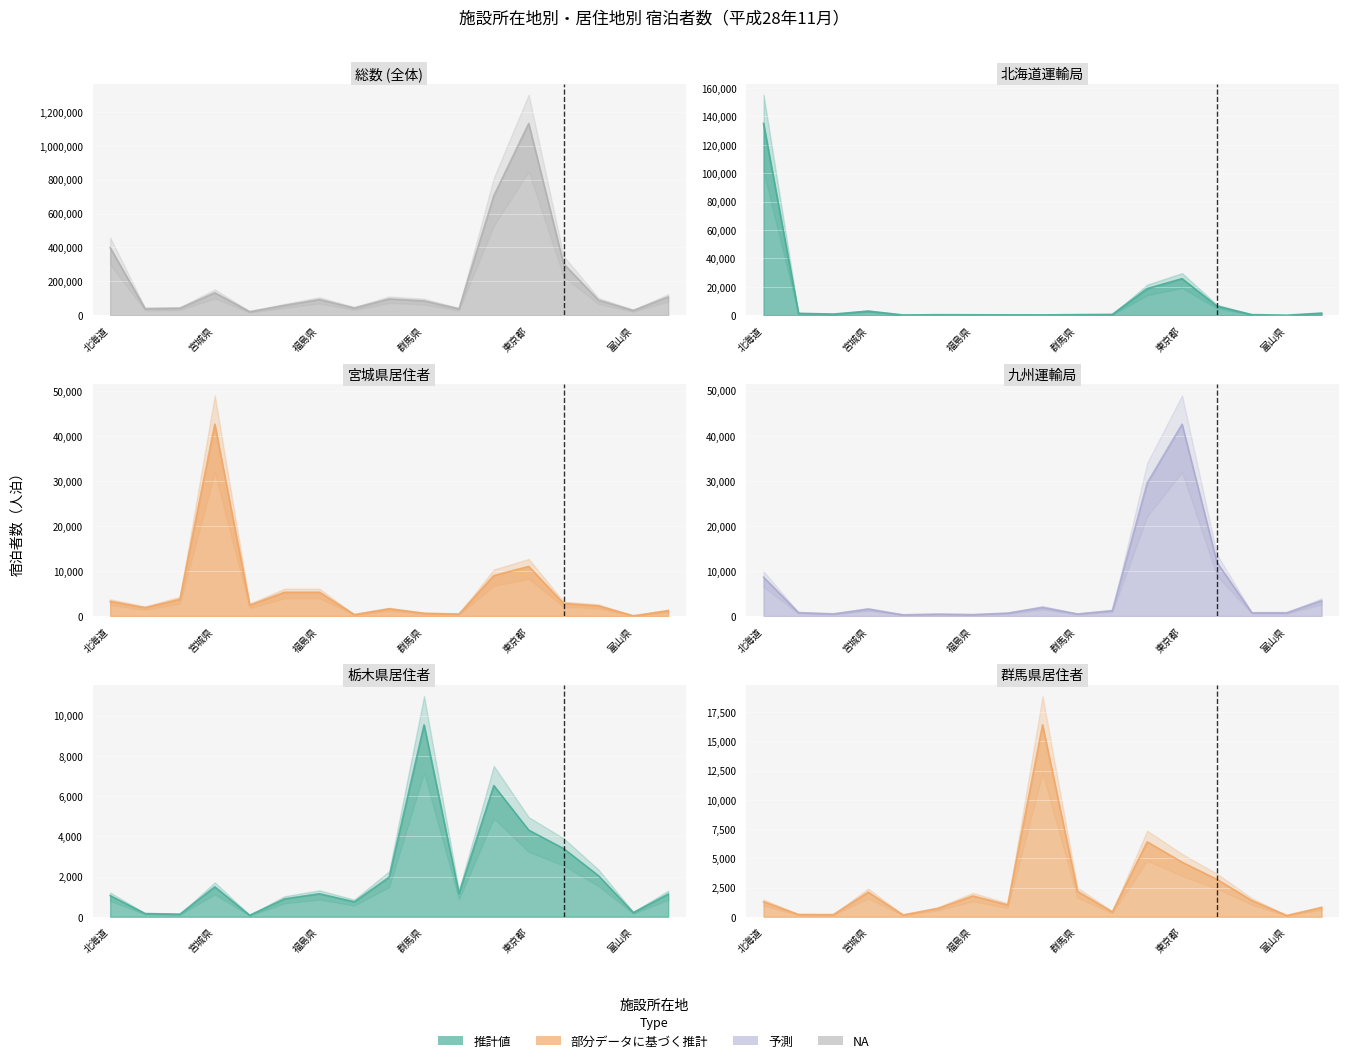

At which label is 群馬県 closest to 8255?

千葉県